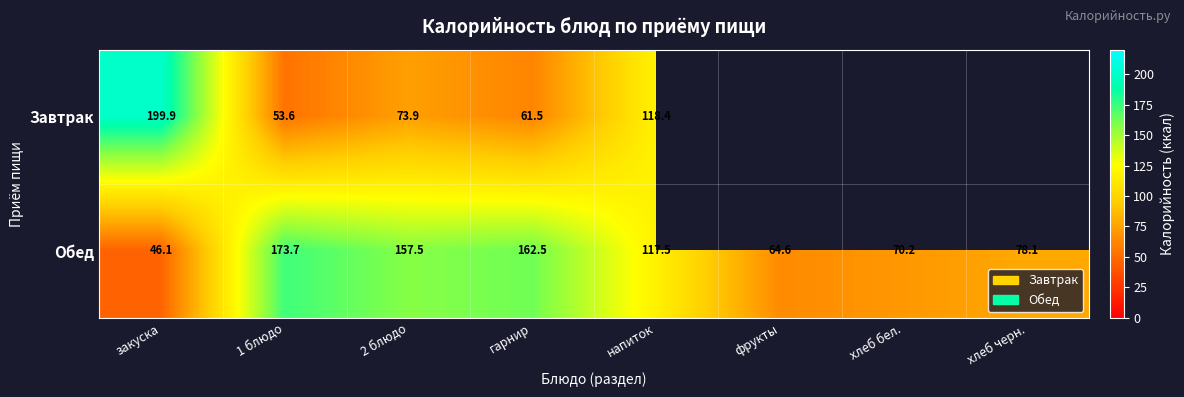

What is the difference between the highest and lowest values at 2 блюдо?

83.6